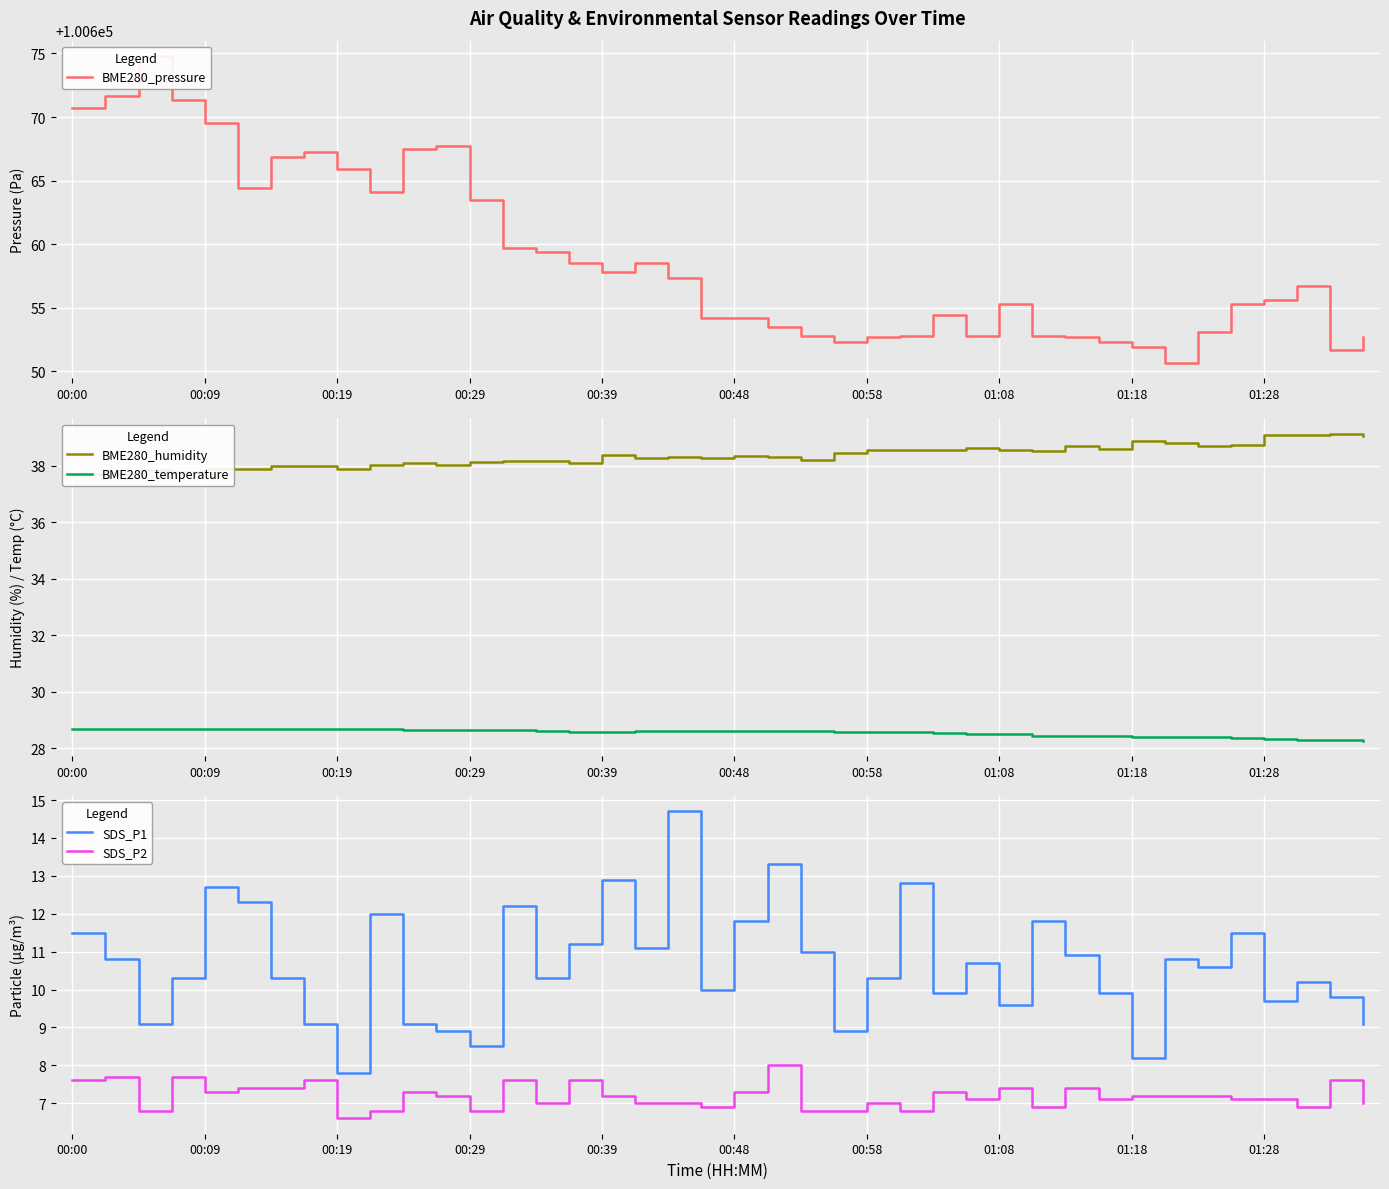

What is the difference between the highest and lowest values at 27?

100645.7